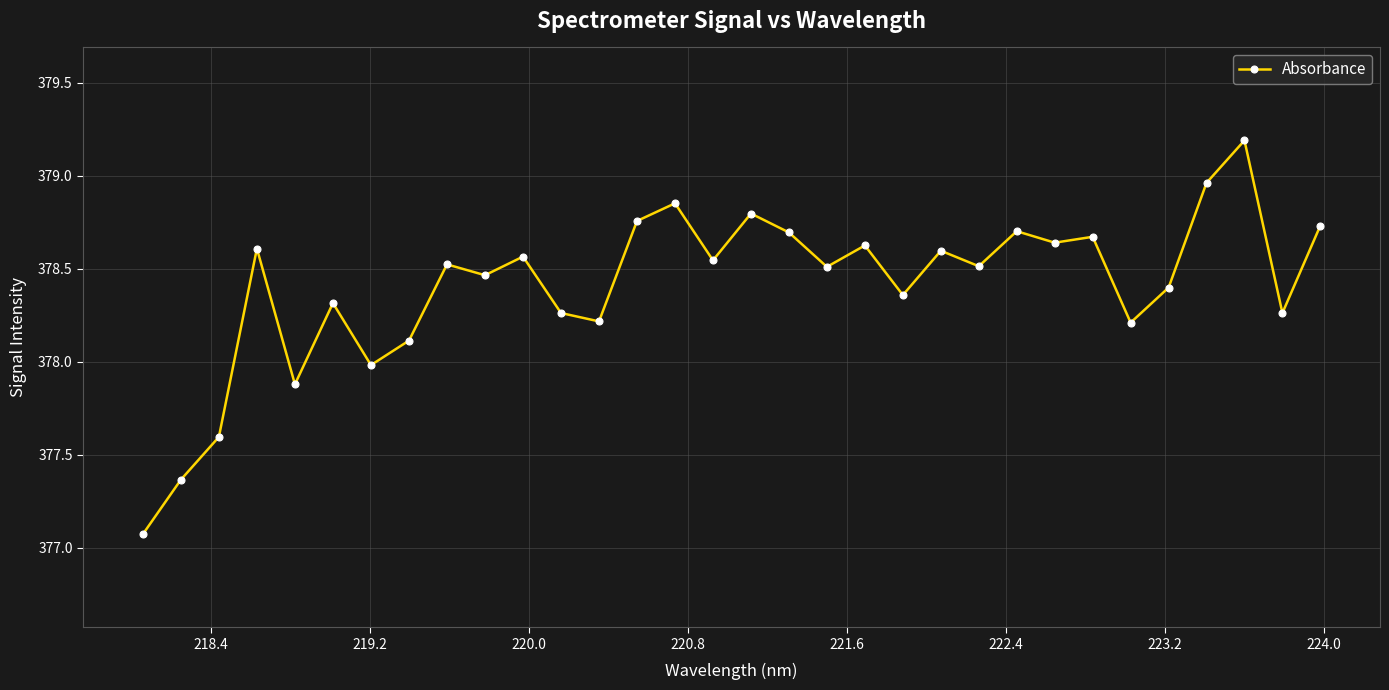

What is the greatest value displayed?

379.2